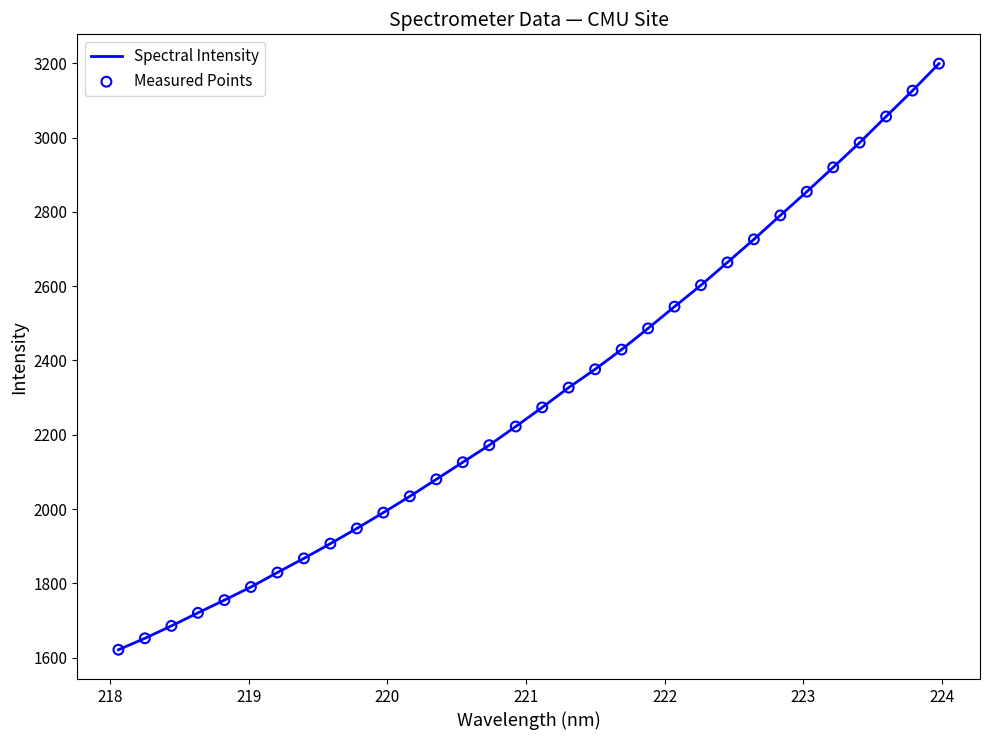

What is the maximum value shown in the chart?

3199.0